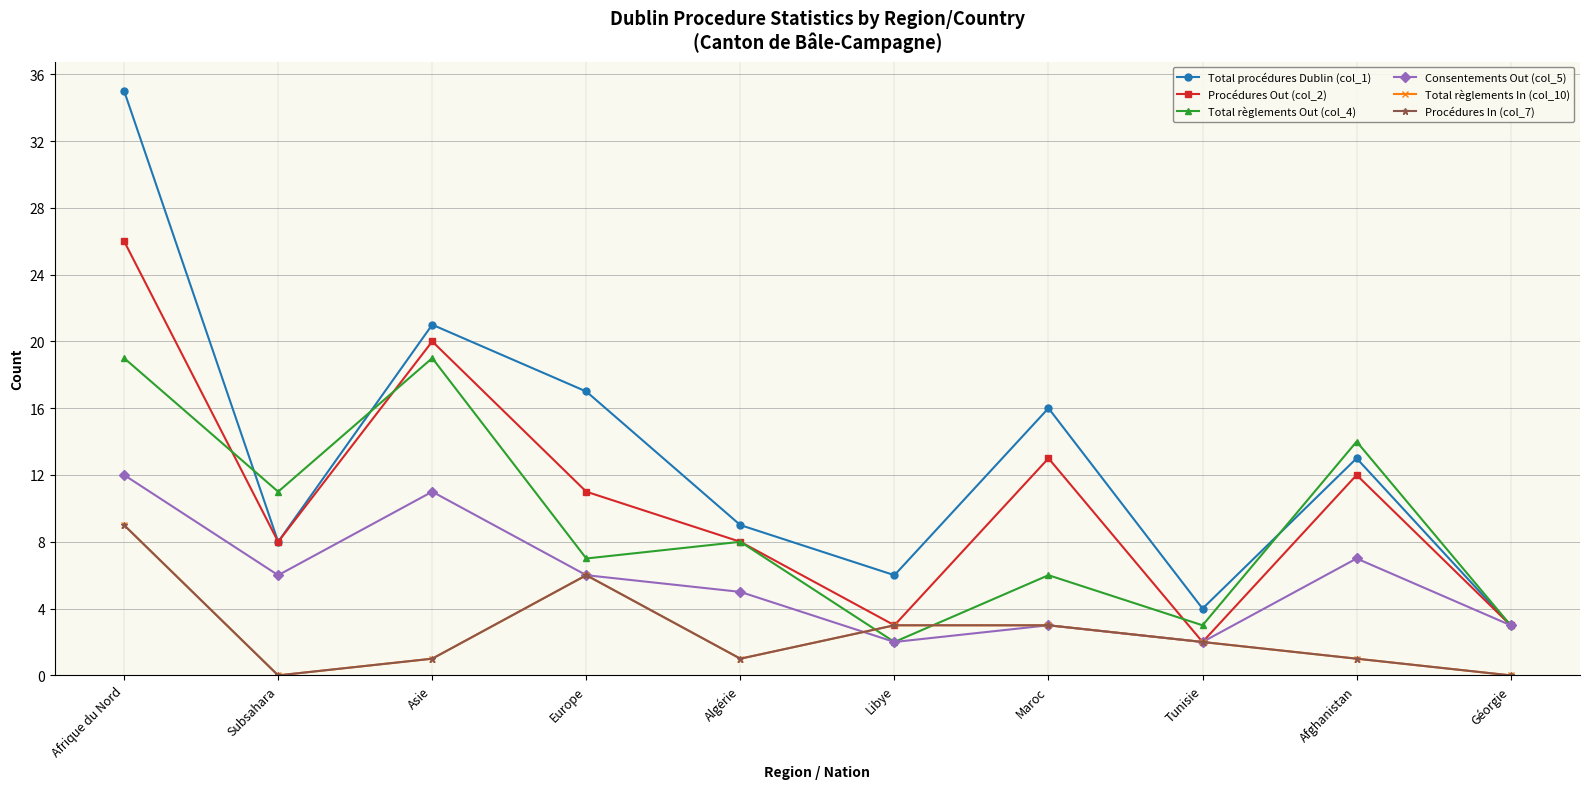

True or false: Total règlements In (col_10) and Procédures In (col_7) intersect in this chart.

False